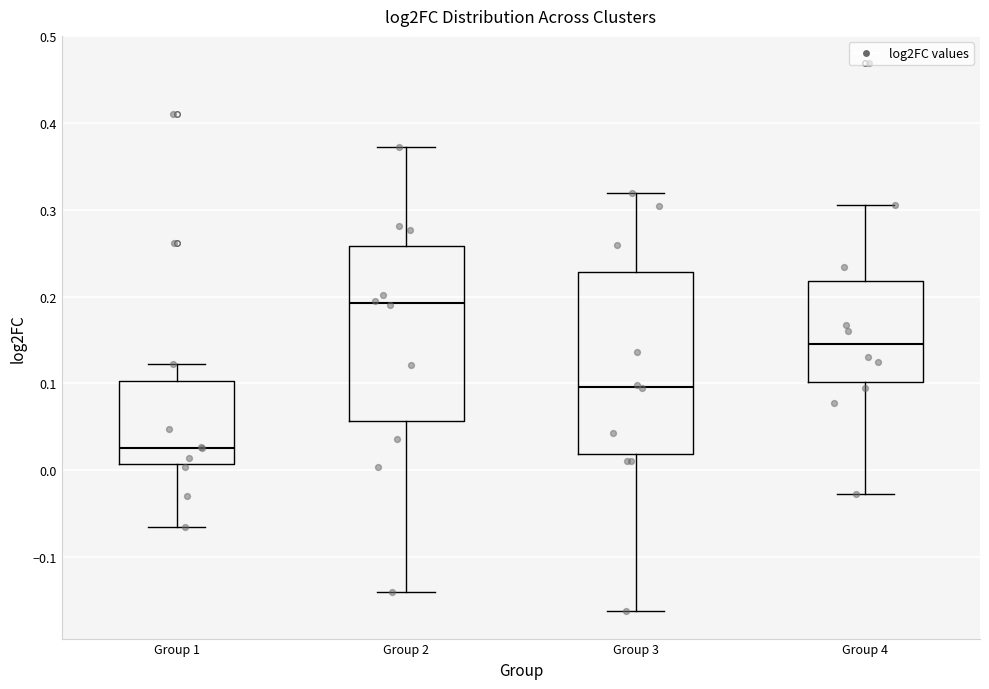

Reading left to right, transcribe this box plot: for each box, give where its median line is, the range the box spans, and where its two whiskers end, as read against the y-axis. The values are not printed on the chart, so give them approximately, as read against the axis.

Group 1: median 0.03, box 0.01 to 0.10, whiskers -0.07 to 0.12
Group 2: median 0.19, box 0.06 to 0.26, whiskers -0.14 to 0.37
Group 3: median 0.10, box 0.02 to 0.23, whiskers -0.16 to 0.32
Group 4: median 0.14, box 0.10 to 0.22, whiskers -0.03 to 0.31